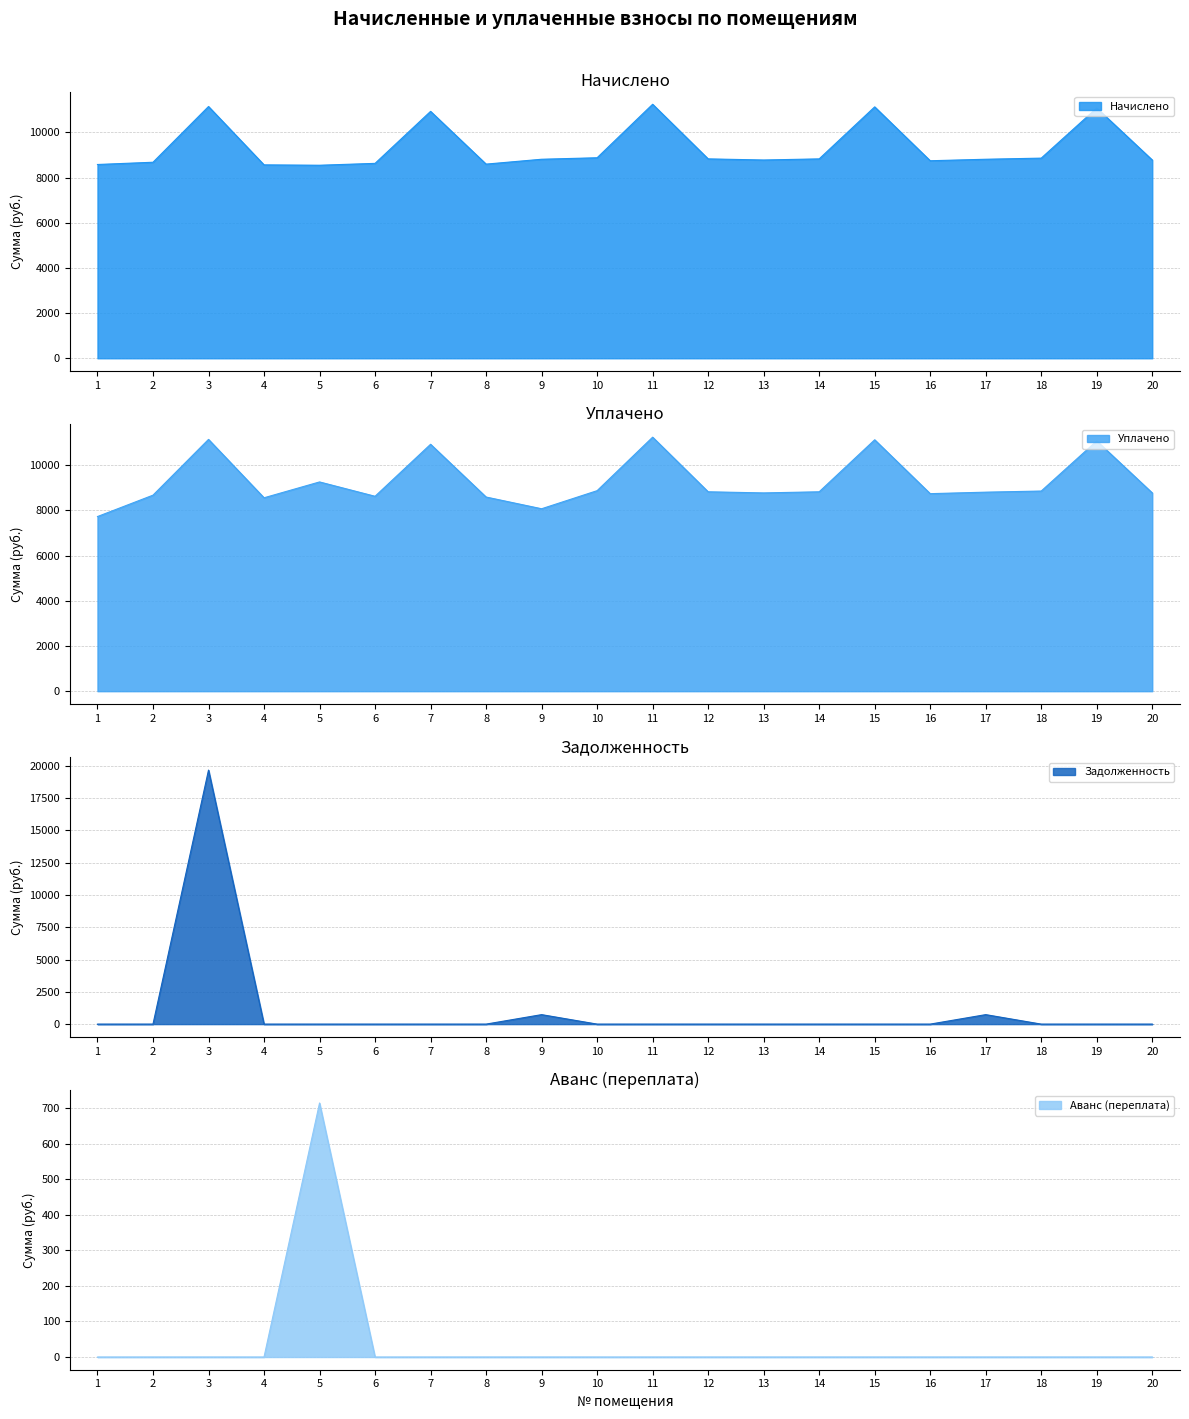

Reading left to right, list all the values displayed in this chart.

начислено: 1=8578.1	2=8677.4	3=11144.9	4=8561.5	5=8545.0	6=8627.8	7=10929.6	8=8594.6	9=8809.9	10=8876.2	11=11244.1	12=8826.5	13=8776.8	14=8826.5	15=11128.3	16=8743.7	17=8809.9	18=8859.6	19=11078.6	20=8776.8
уплачено: 1=7730.2	2=8677.4	3=11145.7	4=8561.5	5=9262.6	6=8627.8	7=10929.6	8=8594.6	9=8075.6	10=8876.2	11=11244.1	12=8826.5	13=8776.8	14=8826.5	15=11128.3	16=8743.7	17=8809.9	18=8859.6	19=11078.6	20=8776.8
задолженность: 1=0.0	2=0.0	3=19678.3	4=0.0	5=0.0	6=0.0	7=0.0	8=0.0	9=734.2	10=0.0	11=0.0	12=0.0	13=0.0	14=0.0	15=0.0	16=0.0	17=734.2	18=0.0	19=0.0	20=0.0
аванс (переплата): 1=0.0	2=0.0	3=0.0	4=0.0	5=713.9	6=0.0	7=0.0	8=0.0	9=0.0	10=0.0	11=0.0	12=0.0	13=0.0	14=0.0	15=0.0	16=0.0	17=0.0	18=0.0	19=0.0	20=0.0